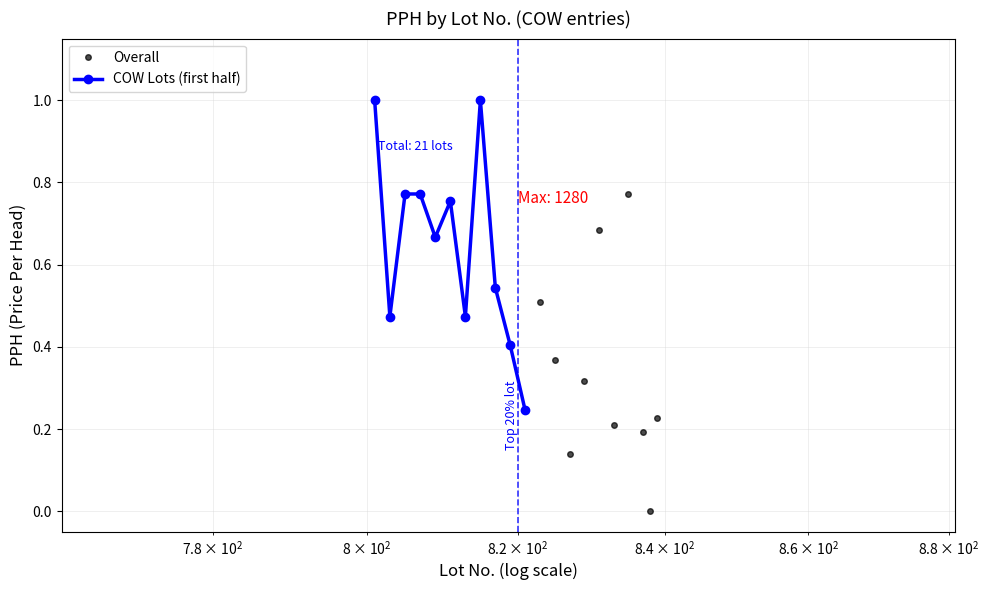

Rank the categories by value from highest to lowest.

801, 815, 805, 807, 835, 811, 831, 809, 817, 823, 803, 813, 819, 825, 829, 821, 839, 833, 837, 827, 838